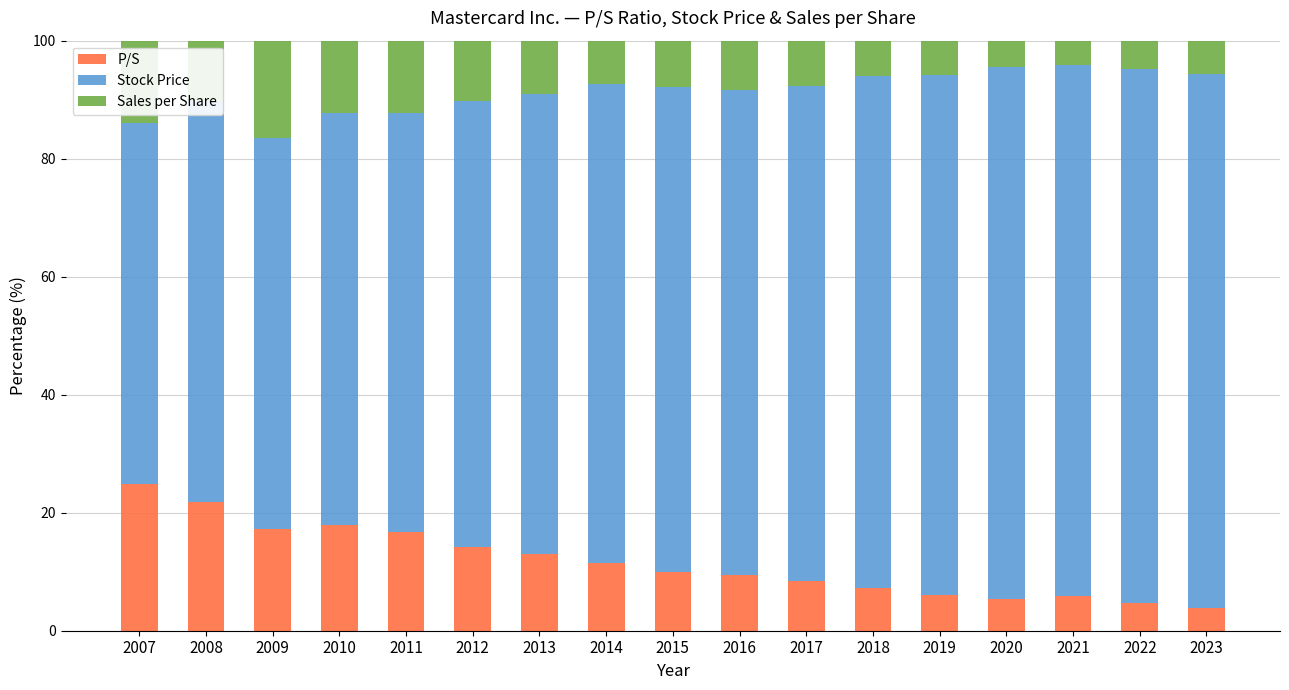

What is the difference between the P/S values at 2019 and 2017?

2.4